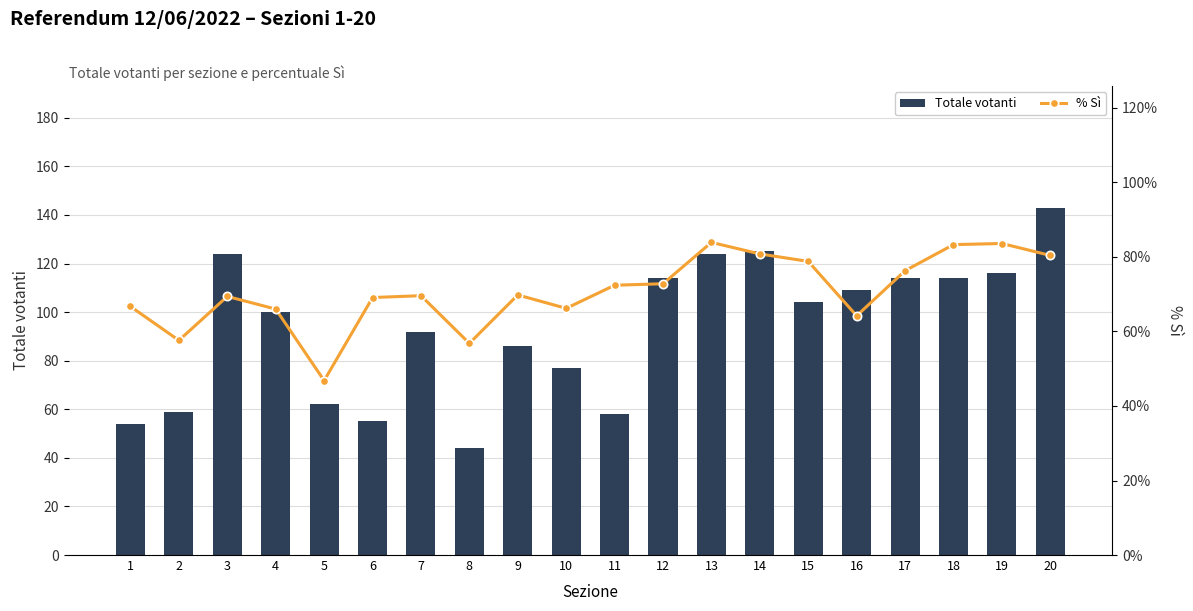

Between 4 and 9, which is larger?

4